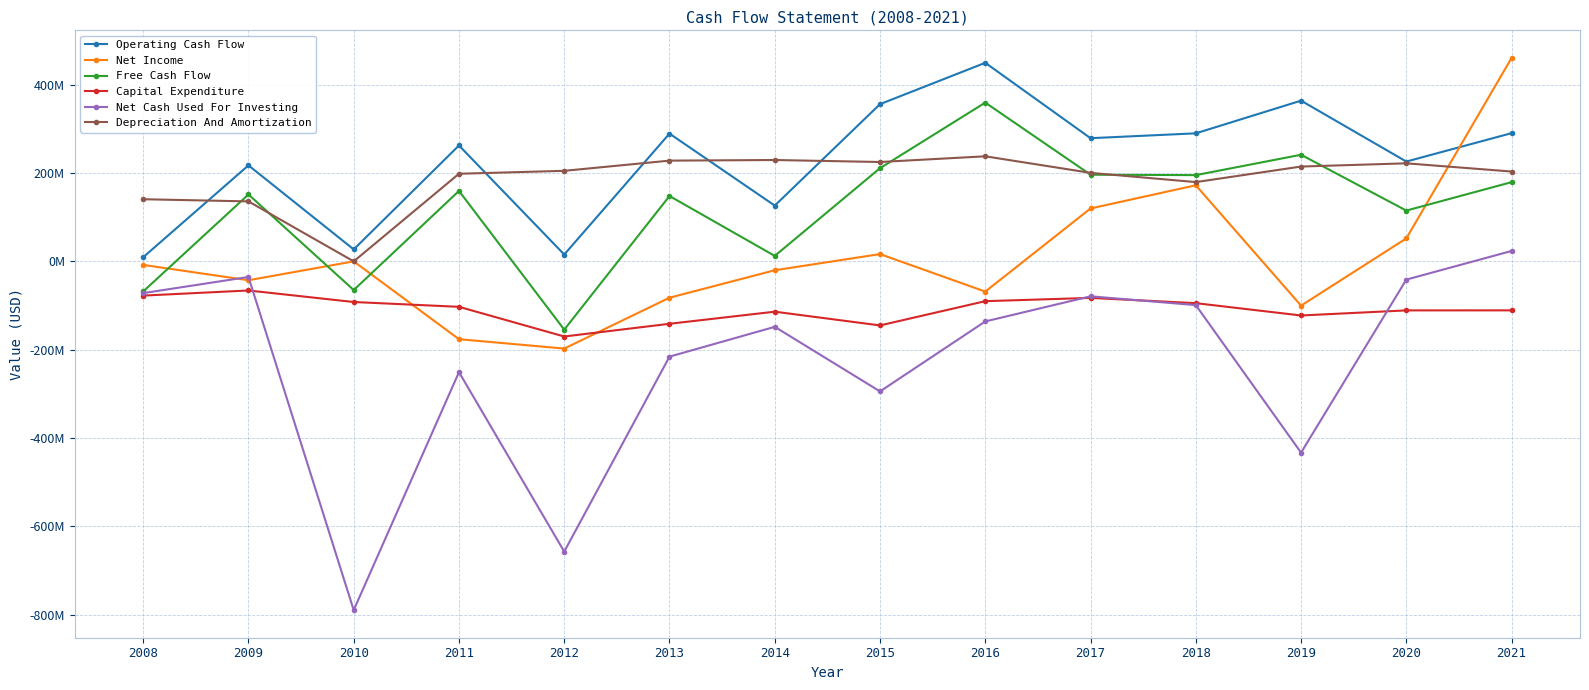

Reading left to right, what are all the values shown in this chart?

Operating Cash Flow: 9400000	217400000	27100000	262400000	15500000	289300000	126300000	356000000	449600000	278900000	289900000	363900000	226000000	290300000
Net Income: -8000000	-42700000	0	-176200000	-197400000	-82300000	-20100000	16500000	-68400000	119800000	172300000	-100200000	52000000	460600000
Free Cash Flow: -68100000	151500000	-64900000	159500000	-154600000	148000000	12400000	211000000	359500000	196200000	195300000	241400000	115000000	179400000
Capital Expenditure: -77500000	-65900000	-92000000	-102900000	-170100000	-141300000	-113900000	-145000000	-90100000	-82700000	-94600000	-122500000	-111000000	-110900000
Net Cash Used For Investing: -71900000	-35300000	-789600000	-250800000	-657100000	-215700000	-148200000	-294400000	-136000000	-79100000	-99000000	-433100000	-41300000	23600000
Depreciation And Amortization: 140700000	135800000	0	198400000	205000000	228100000	229500000	225000000	237900000	200400000	179500000	214700000	222000000	203400000